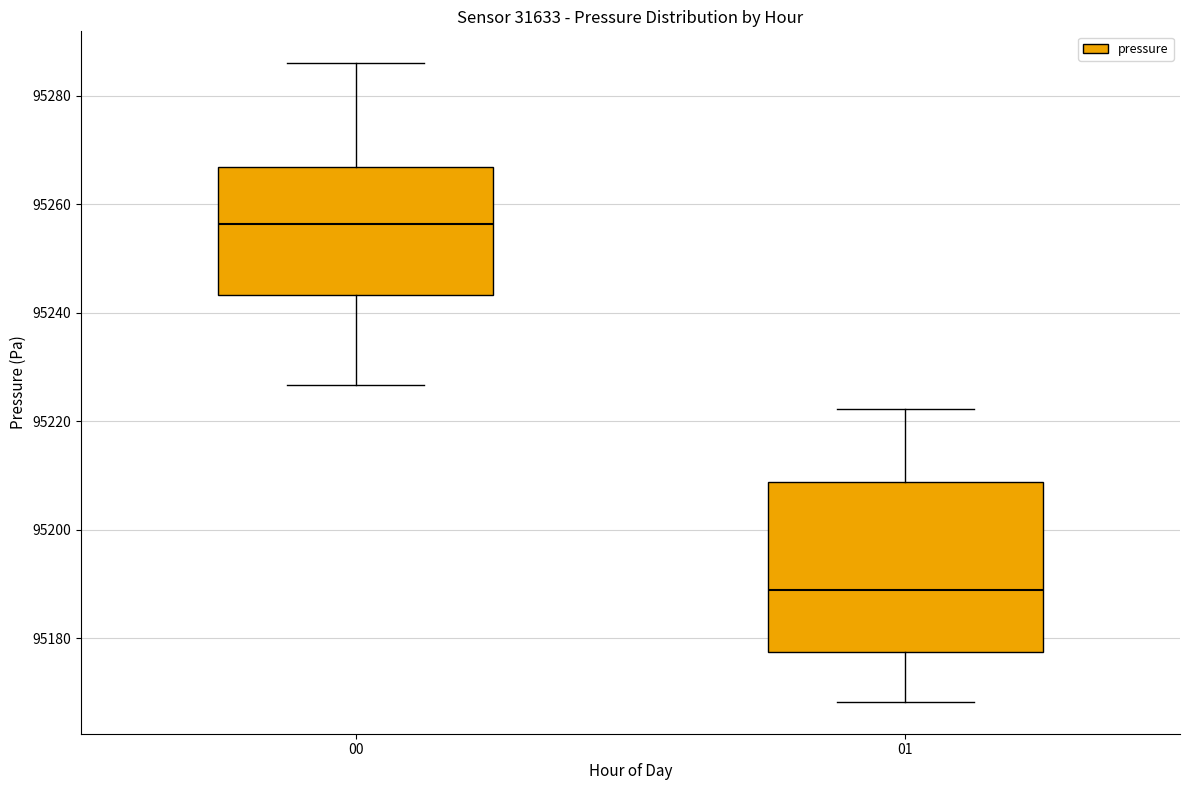

Reading left to right, read every box against the y-axis: the position of its median line, the range the box covers, and the ends of its whiskers. The values are not printed on the chart, so give them approximately, as read against the axis.

00: median 95256, box 95244 to 95266, whiskers 95226 to 95286
01: median 95188, box 95178 to 95208, whiskers 95168 to 95222